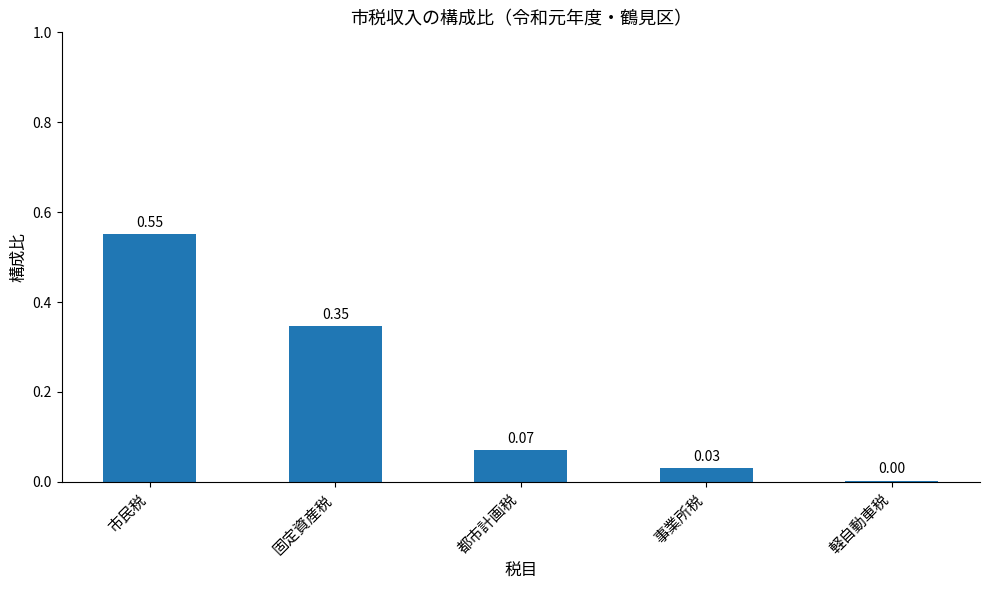

Between 軽自動車税 and 事業所税, which is larger?

事業所税